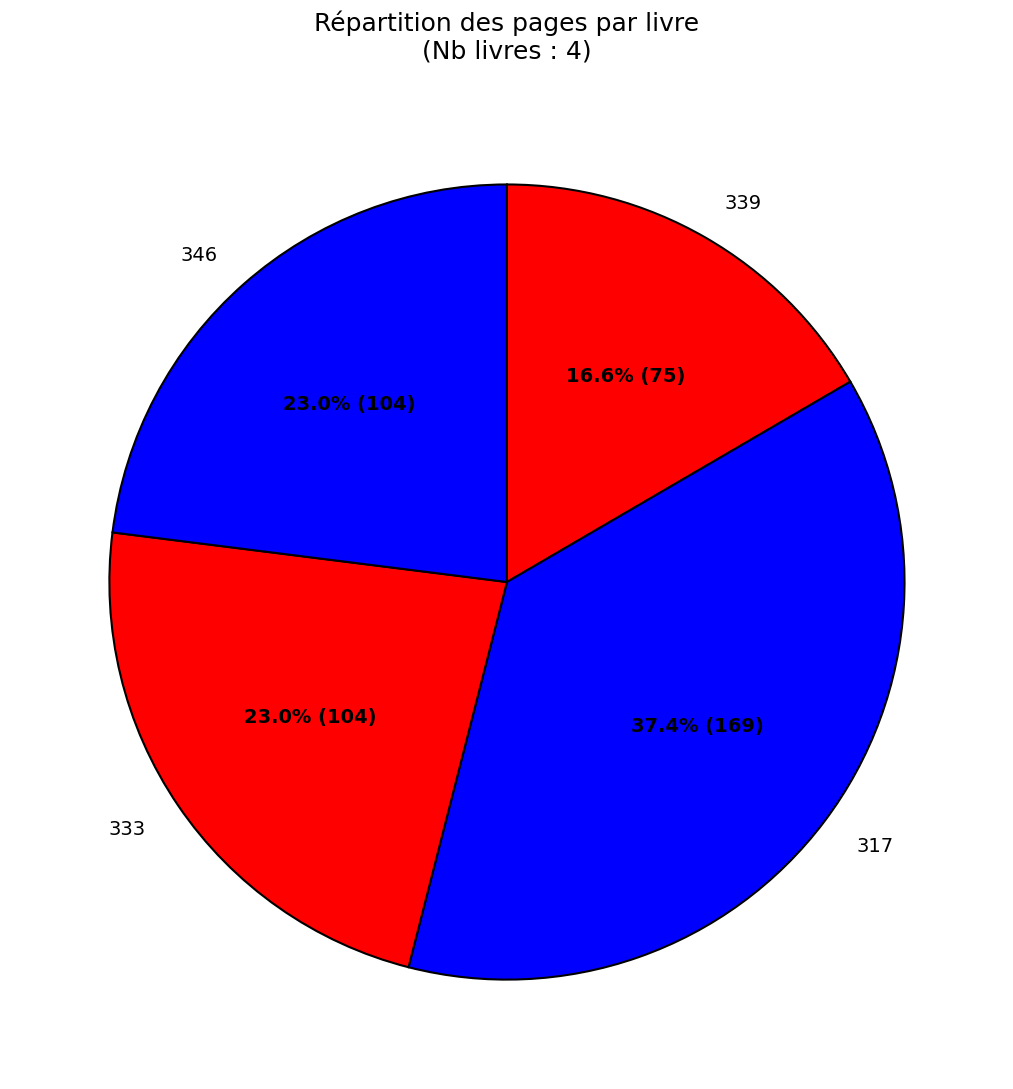

Does any single category account for the majority?

No